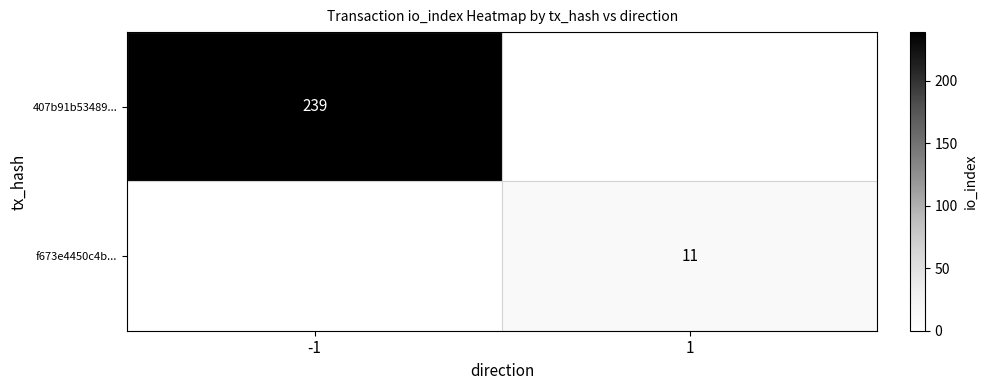

What is the difference between the highest and lowest values at 1?

11